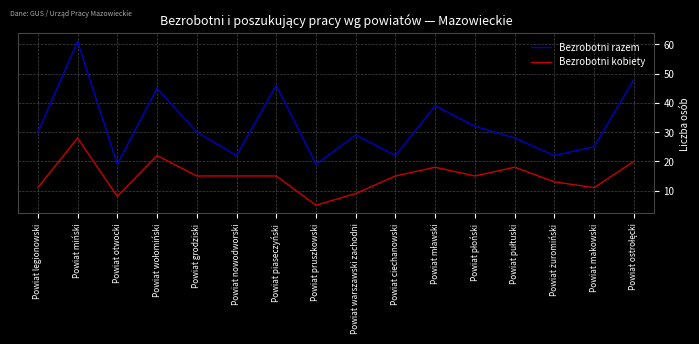

Is it true that Bezrobotni razem equals 46 at Powiat piaseczyński?

True